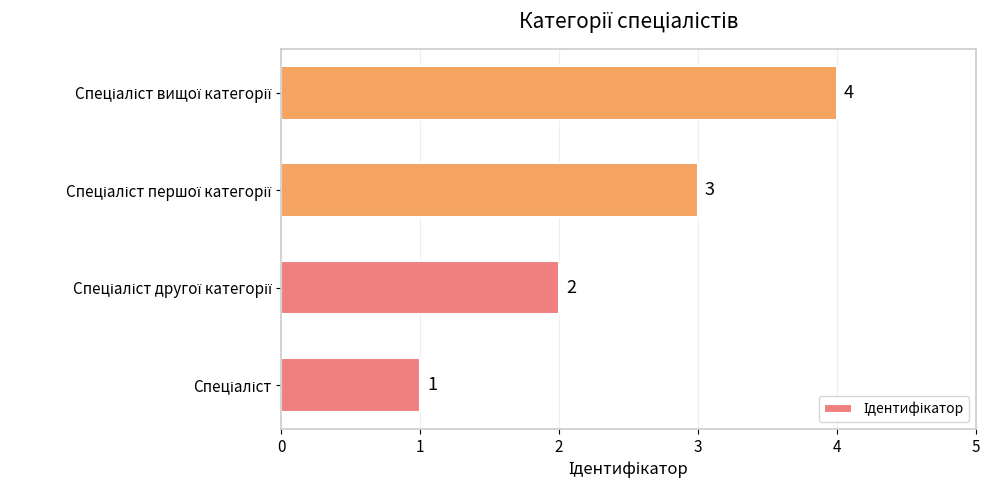

What is the difference between the maximum and minimum values?

3